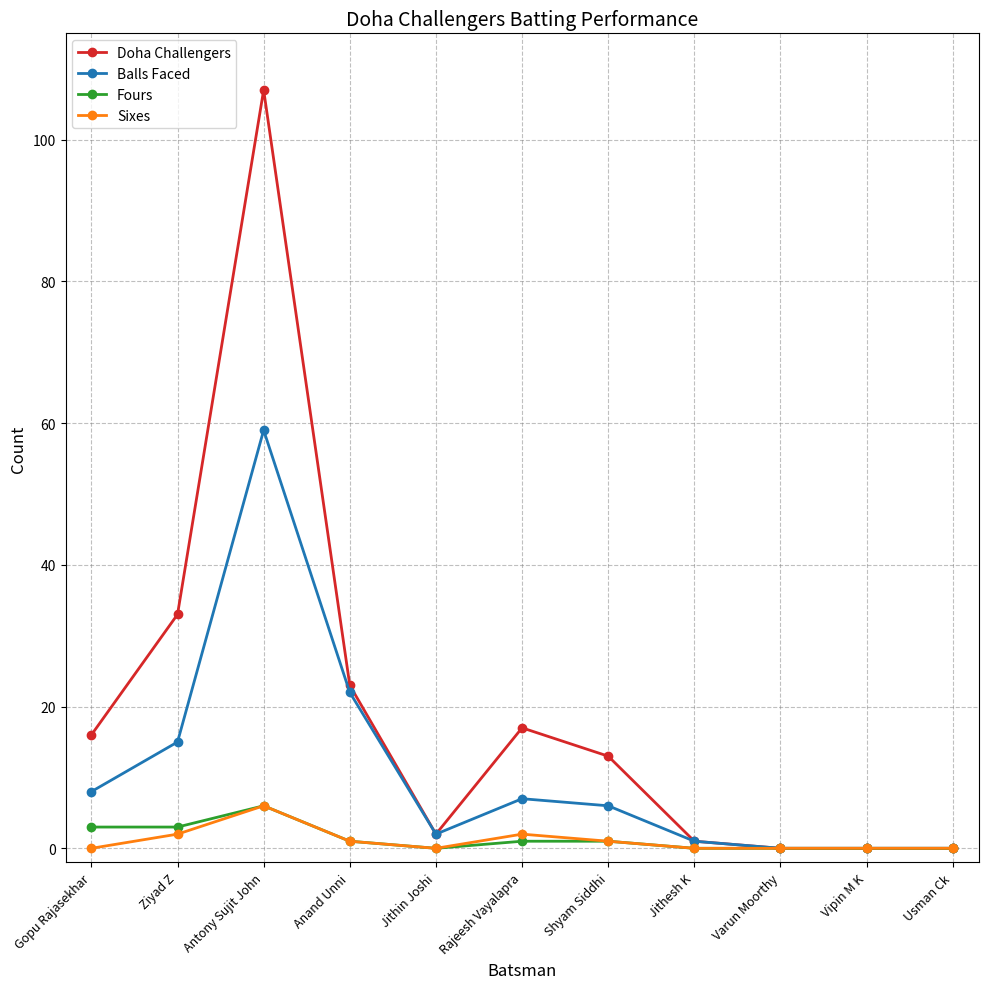

Where is Doha Challengers nearest to the value 53?

Ziyad Z